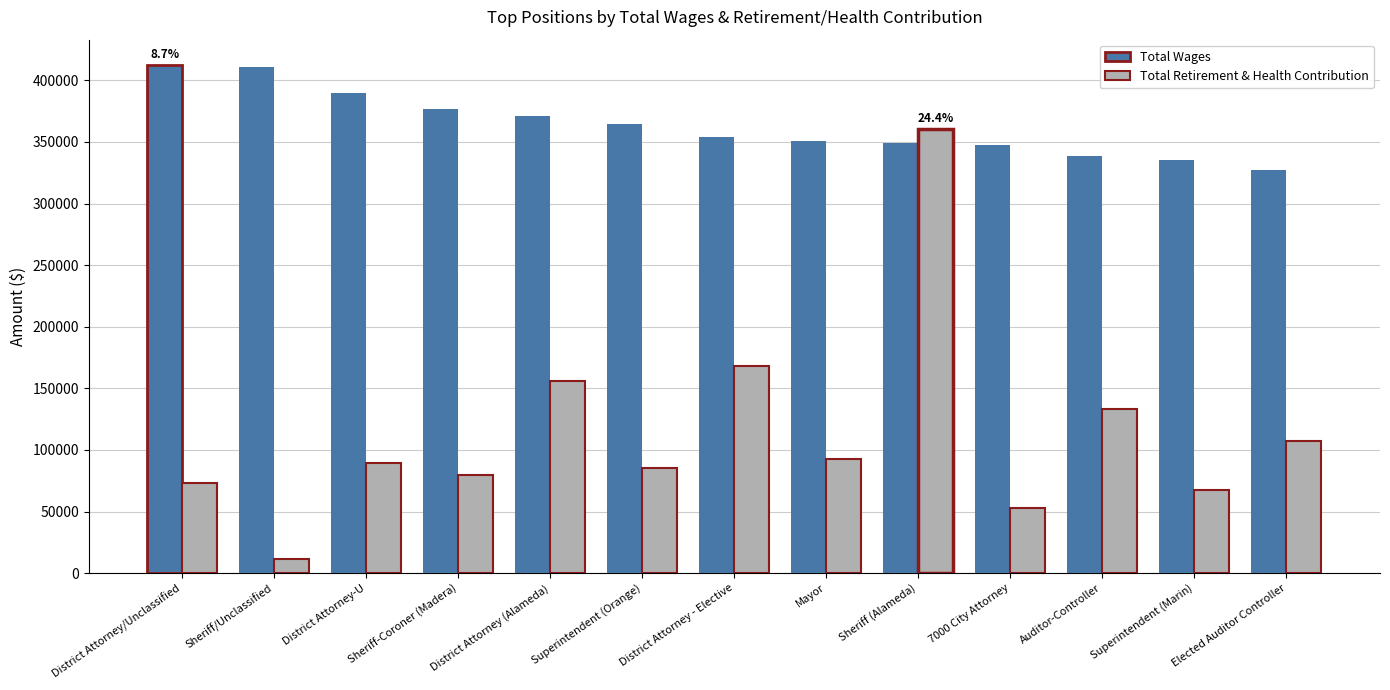

Is the value of Total Retirement & Health Contribution at Superintendent (Marin) greater than the value of Total Wages at District Attorney (Alameda)?

No